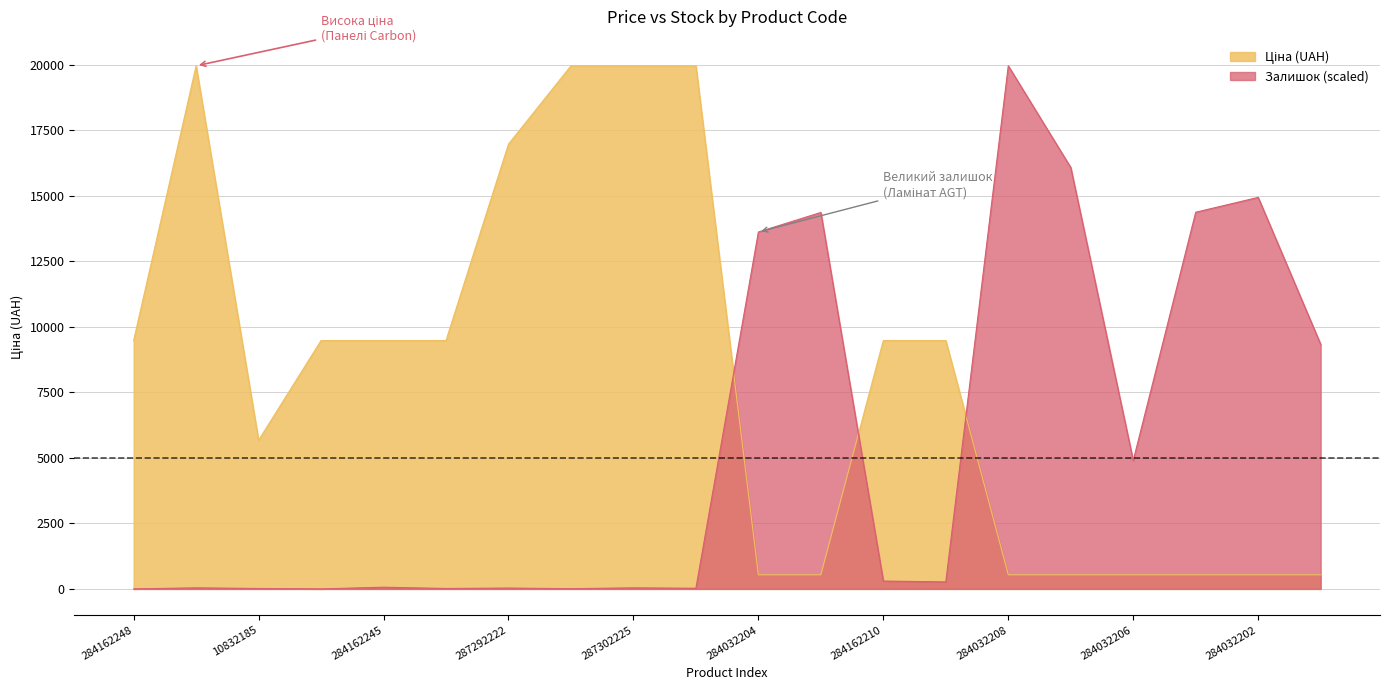

Which series has the largest total across all categories?

Ціна